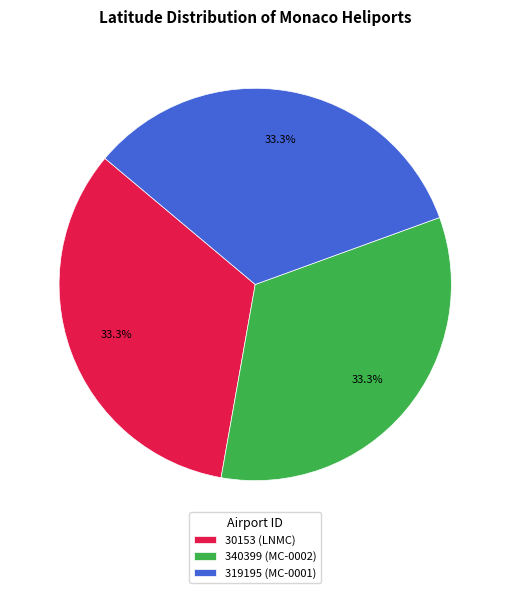

How many slices are in this pie chart?

3